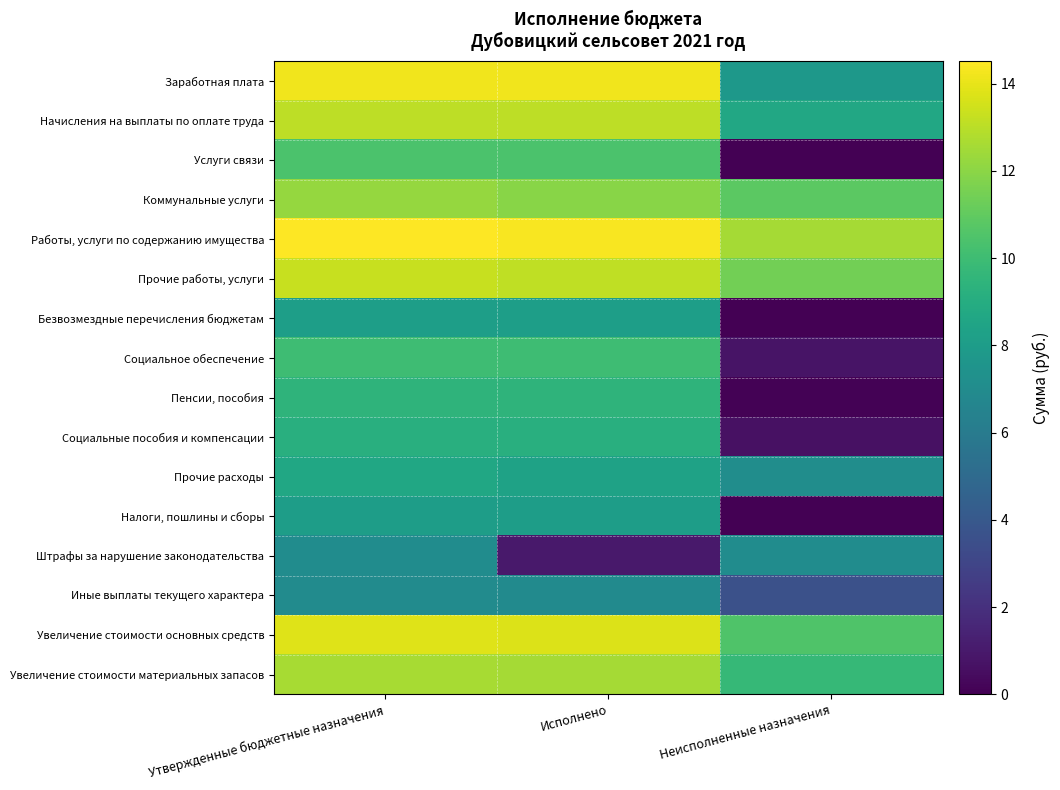

Rank the series at Утвержденные бюджетные назначения from lowest to highest value.

Иные выплаты текущего характера, Штрафы за нарушение законодательства, Налоги, пошлины и сборы, Безвозмездные перечисления бюджетам, Прочие расходы, Социальные пособия и компенсации, Пенсии, пособия, Социальное обеспечение, Услуги связи, Коммунальные услуги, Увеличение стоимости материальных запасов, Начисления на выплаты по оплате труда, Прочие работы, услуги, Увеличение стоимости основных средств, Заработная плата, Работы, услуги по содержанию имущества